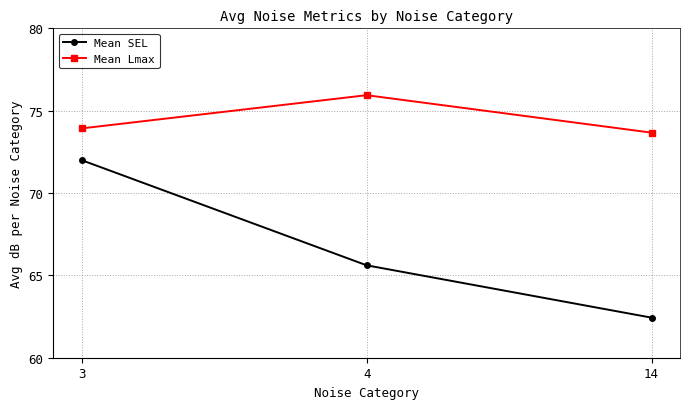

Is this an area chart (filled region under the line)?

No